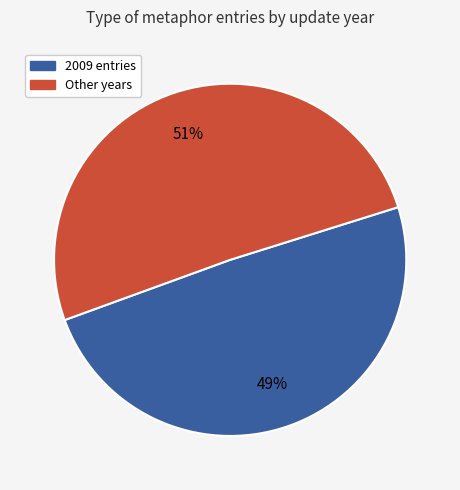

Rank the categories by value from highest to lowest.

Other years, 2009 entries